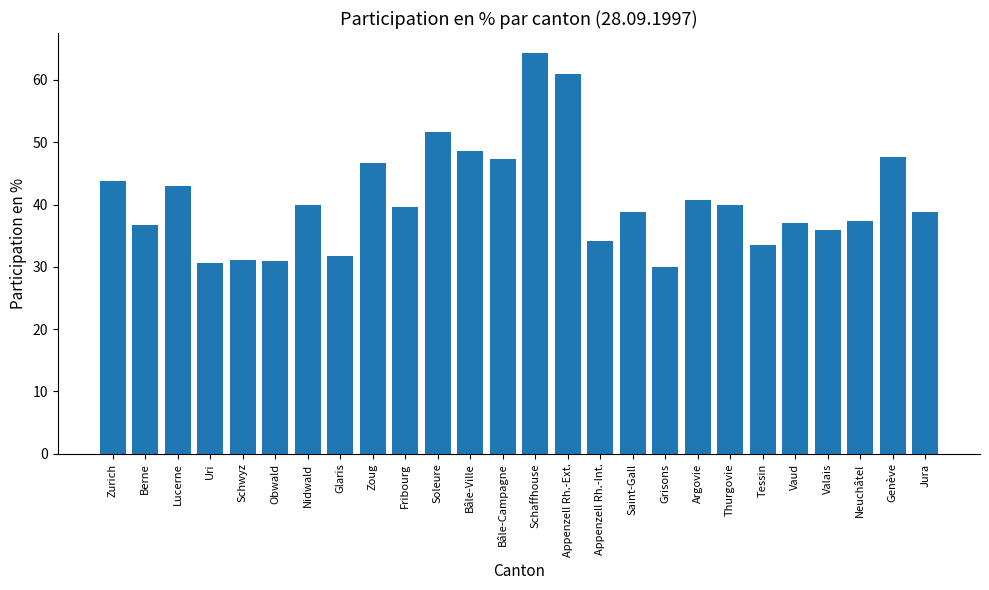

What is the change in value from Fribourg to Appenzell Rh.-Ext.?

+21.4